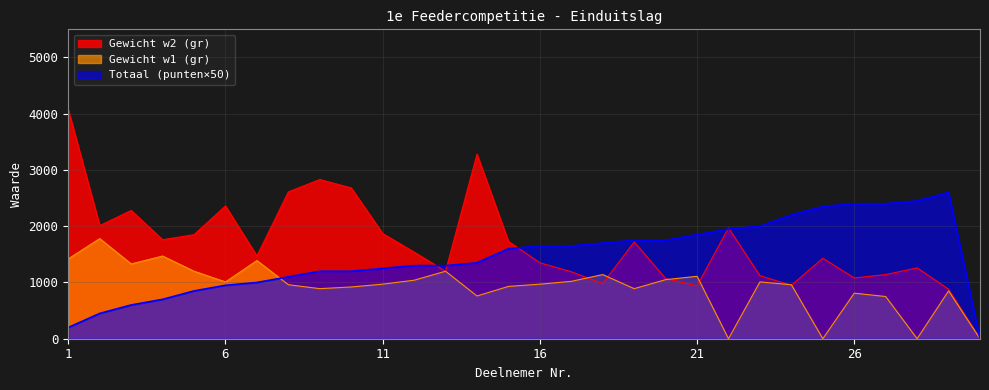

What is the sum of the Gewicht w1 (gr) values at 29 and 10?

1770